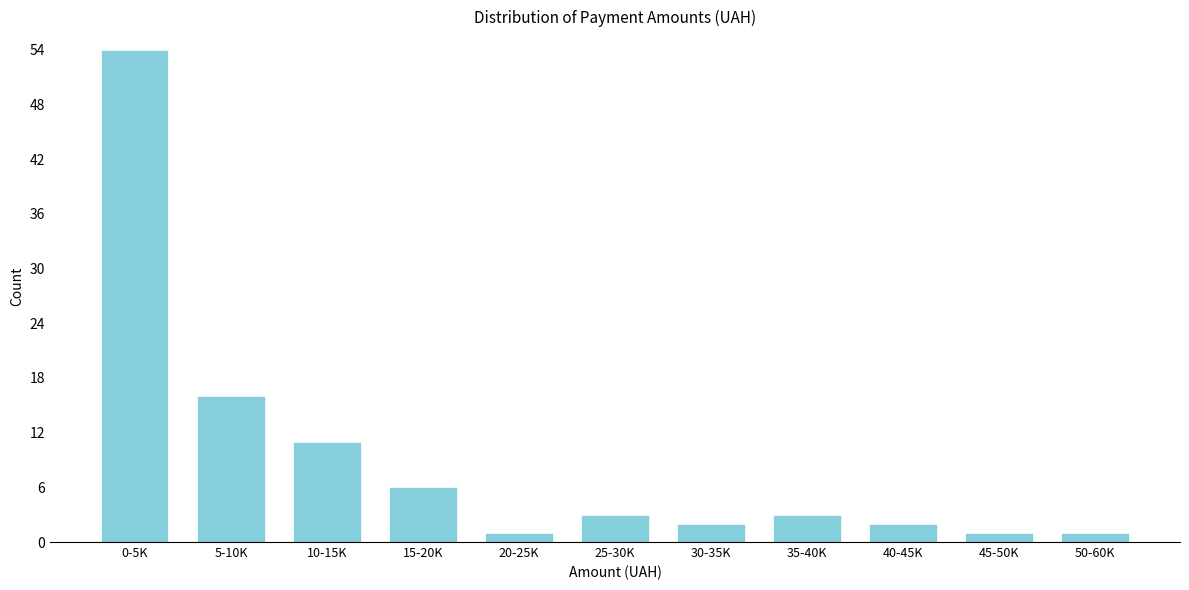

Reading left to right, transcribe all the data shown in this chart.

0-5K=54	5-10K=16	10-15K=11	15-20K=6	20-25K=1	25-30K=3	30-35K=2	35-40K=3	40-45K=2	45-50K=1	50-60K=1